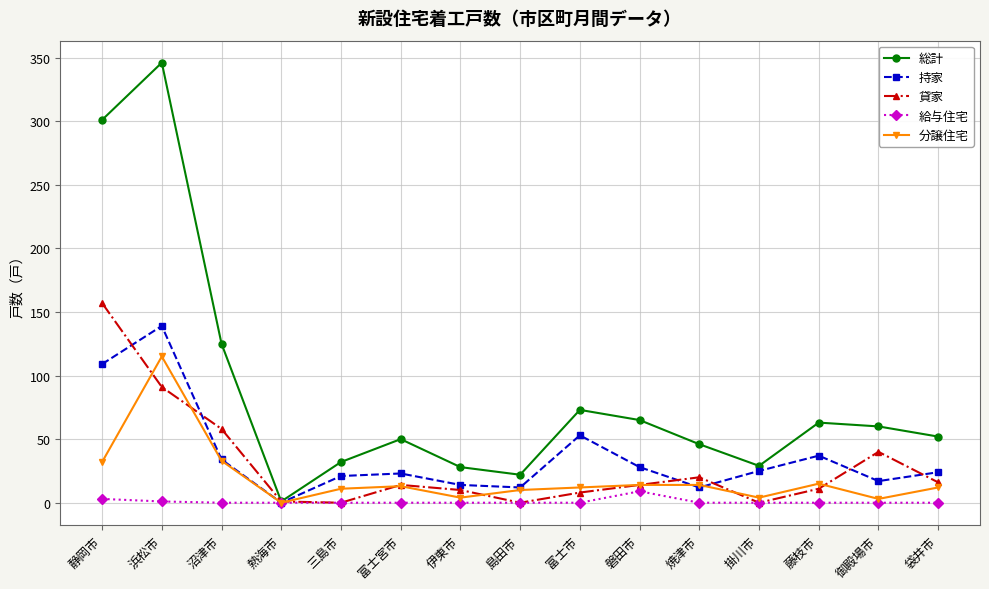

The value of 給与住宅 at 磐田市 is 9. True or false?

True